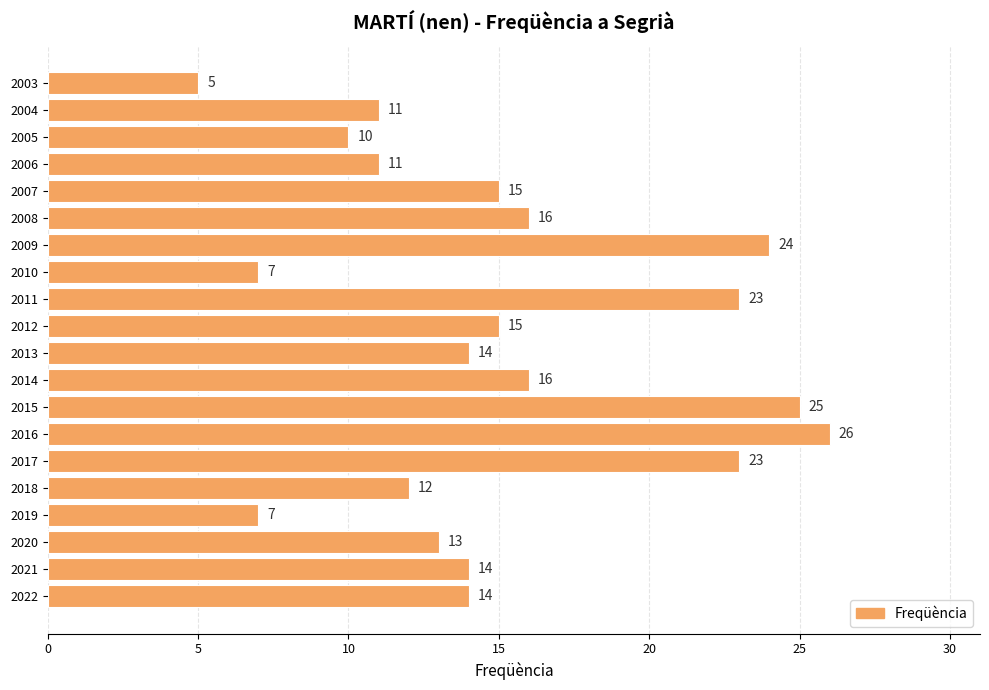

Reading bottom to top, extract all data points from this chart.

14	14	13	7	12	23	26	25	16	14	15	23	7	24	16	15	11	10	11	5